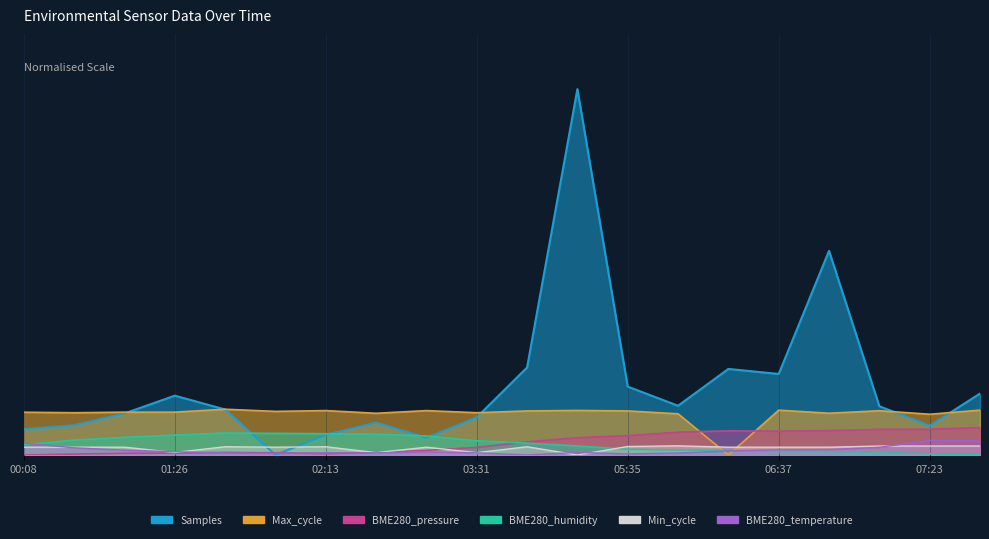

The value of BME280_humidity at 01:11 is 0.0. True or false?

False